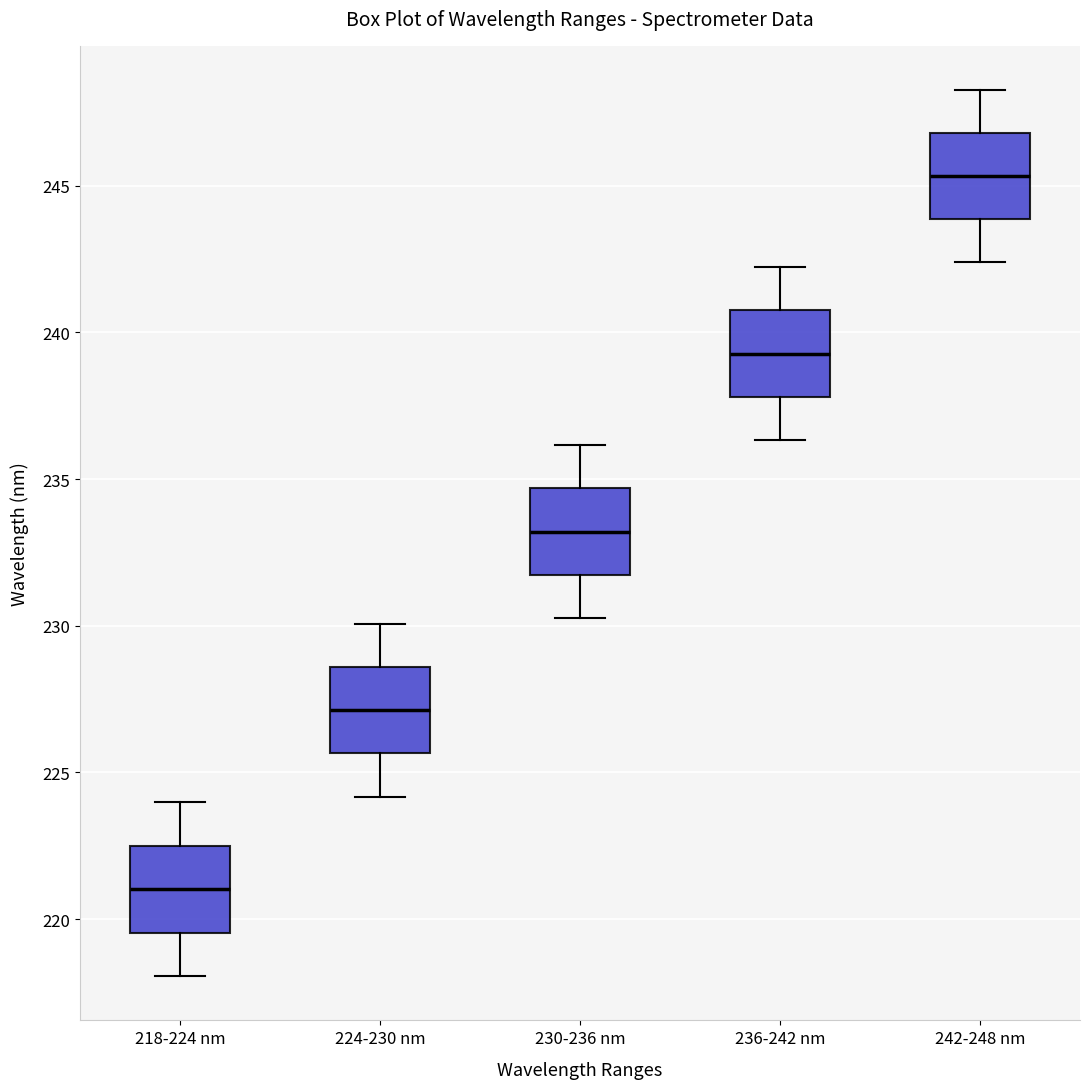

Reading left to right, read every box against the y-axis: the position of its median line, the range the box covers, and the ends of its whiskers. The values are not printed on the chart, so give them approximately, as read against the axis.

218-224 nm: median 221.0, box 219.5 to 222.5, whiskers 218.0 to 224.0
224-230 nm: median 227.0, box 225.5 to 228.5, whiskers 224.0 to 230.0
230-236 nm: median 233.0, box 231.5 to 234.5, whiskers 230.5 to 236.0
236-242 nm: median 239.5, box 238.0 to 240.5, whiskers 236.5 to 242.0
242-248 nm: median 245.5, box 244.0 to 247.0, whiskers 242.5 to 248.5